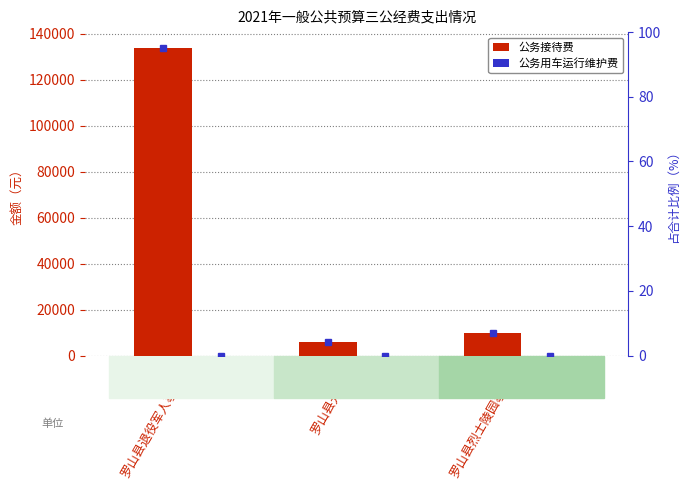

What is the spread (max minus min) of values at 罗山县退役军人事务局?

134000